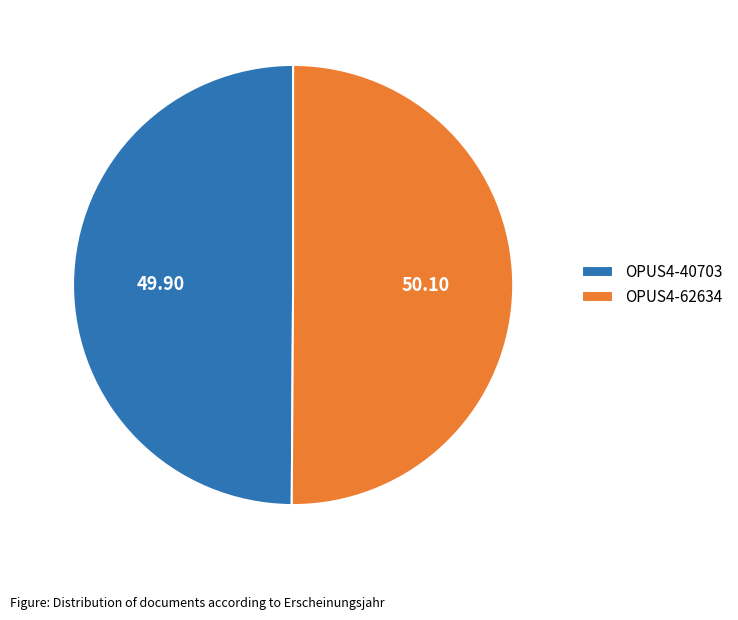

What is the ratio of the value at OPUS4-62634 to the value at OPUS4-40703?

1.0